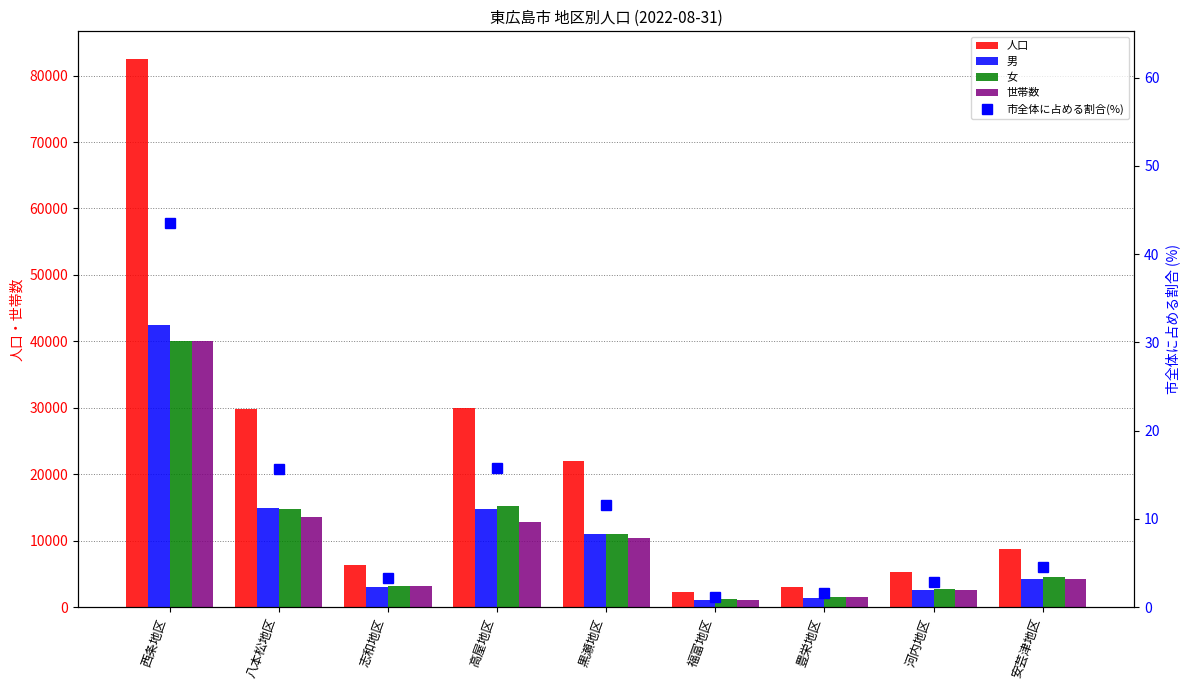

What is the average value of the 女 series?

10487.2